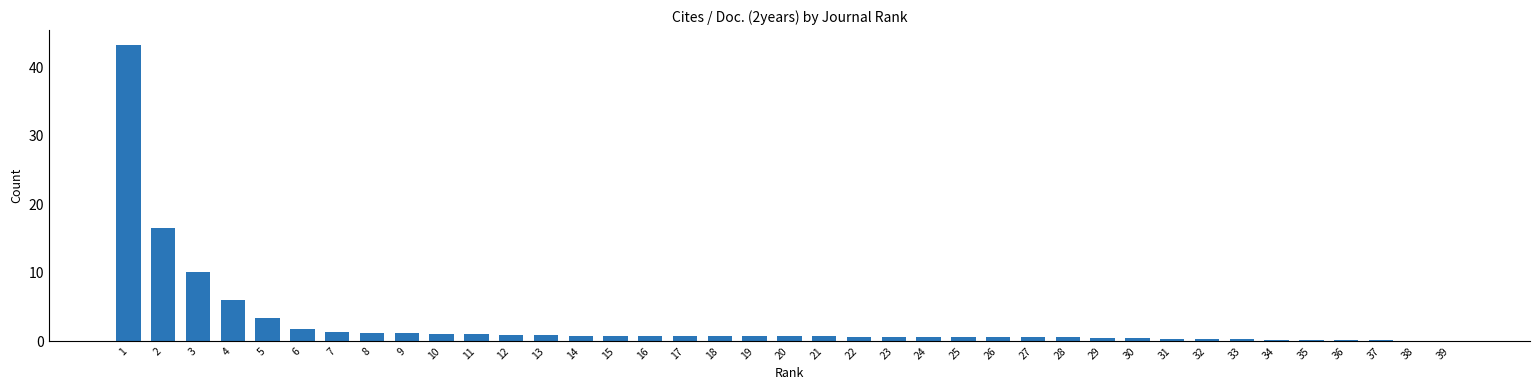

What is the change in value from 13 to 25?

-0.3